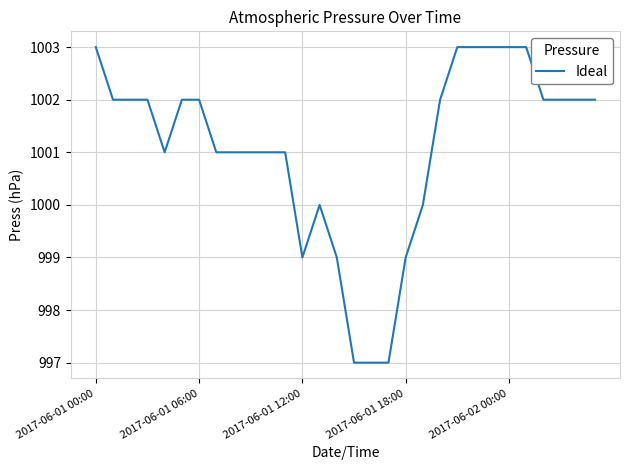

What is the greatest value displayed?

1003